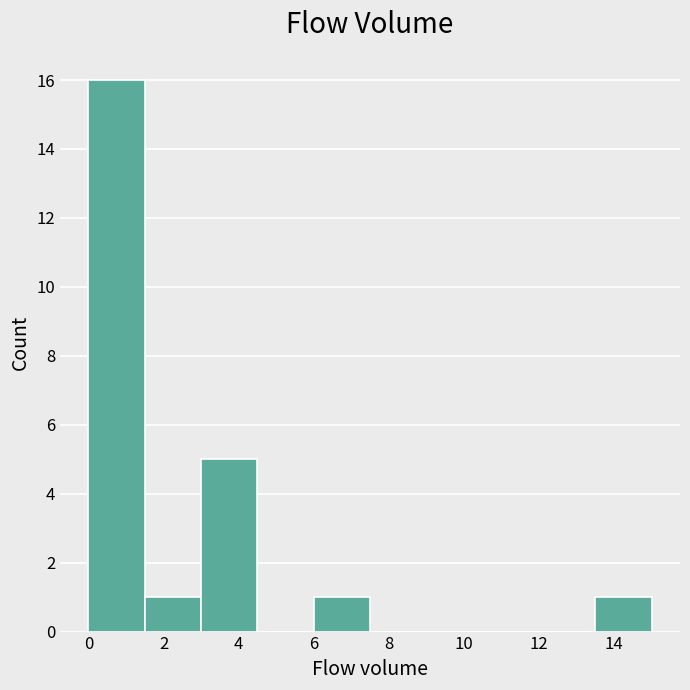

Reading left to right, list every bar in this chart as the range it spans on the x-axis followed by its height. Neither the bar edges nor the heights are printed on the chart, so give them approximately, as read against the axes.

0.0 to 1.5: 16
1.5 to 3.0: 1
3.0 to 4.5: 5
4.5 to 6.0: 0
6.0 to 7.5: 1
7.5 to 9.0: 0
9.0 to 10.5: 0
10.5 to 12.0: 0
12.0 to 13.5: 0
13.5 to 15.0: 1